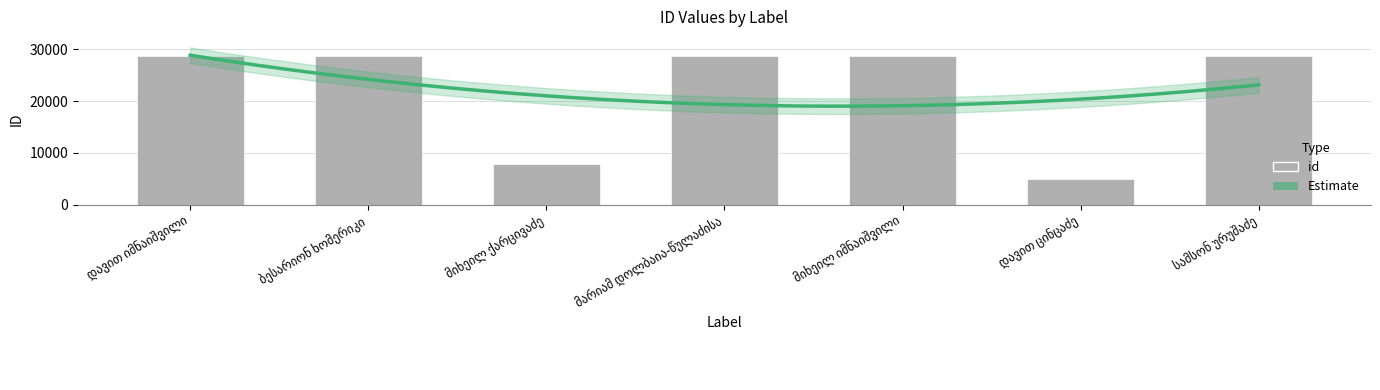

Reading left to right, extract all data points from this chart.

დავით იმნაიშვილი=28670	ბესარიონ ხომერიკი=28669	მიხეილ ქარცივაძე=7904	მარიამ დოლბაია-წულაძისა=28667	მიხეილ იმნაიშვილი=28666	დავით ცინცაძე=4932	სამსონ ურუშაძე=28671